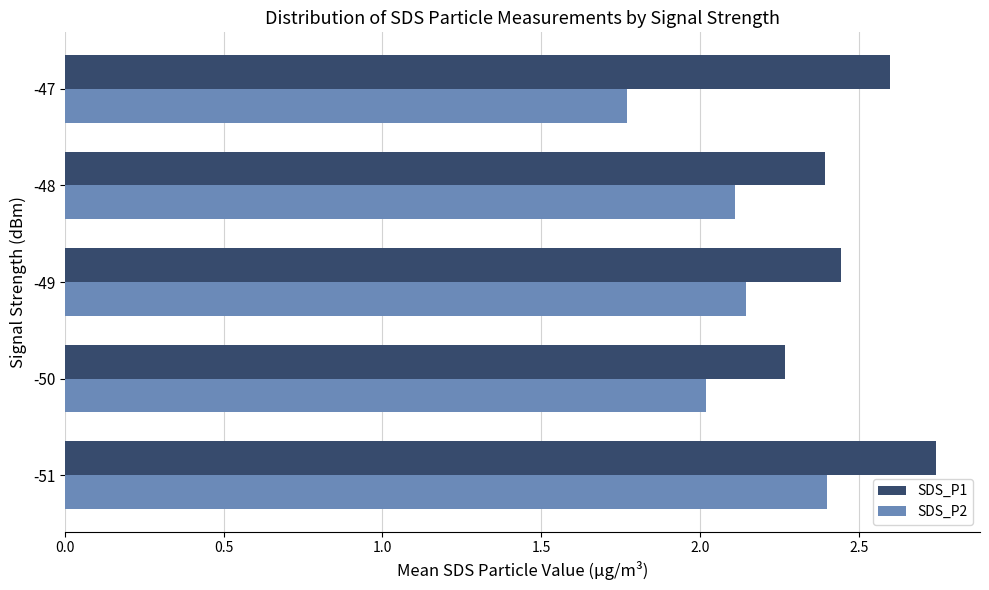

Rank the series at -50 from lowest to highest value.

SDS_P2, SDS_P1